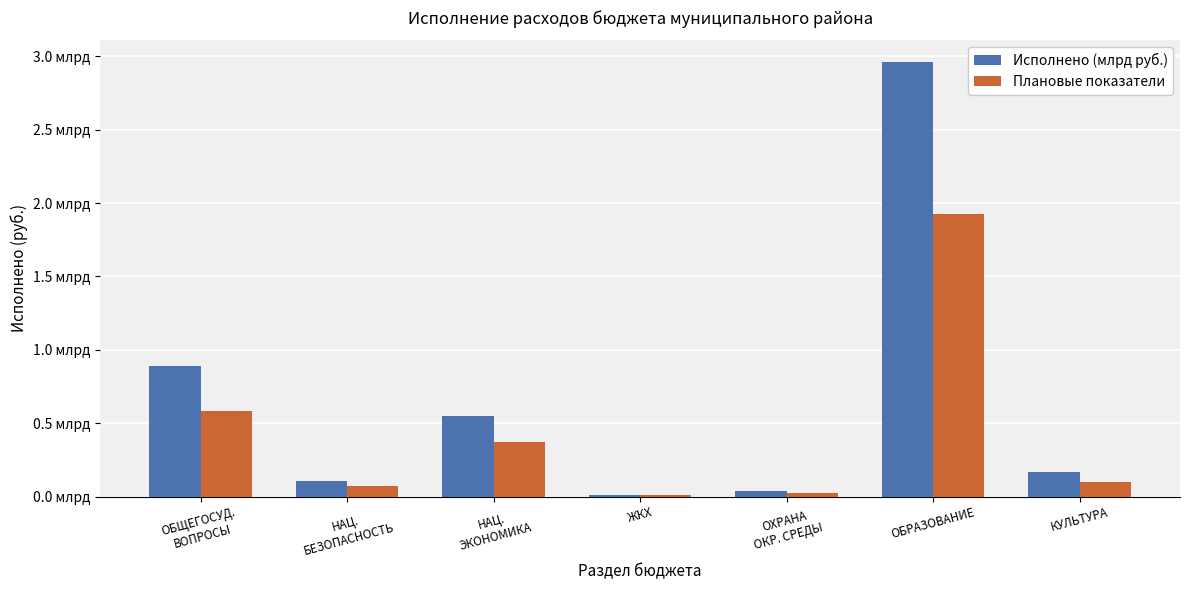

Which has a higher value, ОБРАЗОВАНИЕ or ОХРАНА
ОКР. СРЕДЫ?

ОБРАЗОВАНИЕ